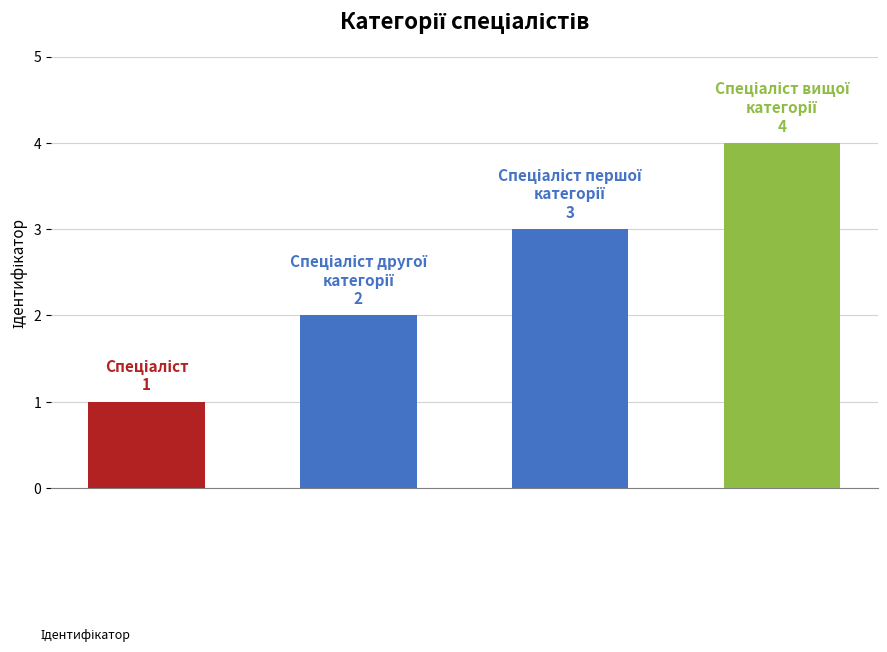

The chart shows a value of 3 at Спеціаліст другої категорії. True or false?

False